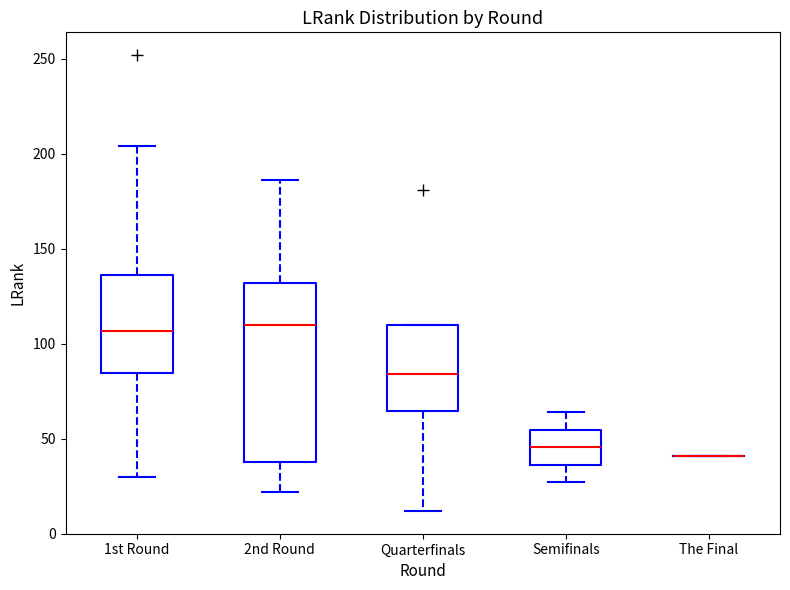

Reading left to right, read every box against the y-axis: the position of its median line, the range the box covers, and the ends of its whiskers. The values are not printed on the chart, so give them approximately, as read against the axis.

1st Round: median 105, box 85 to 135, whiskers 30 to 205
2nd Round: median 110, box 40 to 130, whiskers 20 to 185
Quarterfinals: median 85, box 65 to 110, whiskers 10 to 110
Semifinals: median 45, box 35 to 55, whiskers 25 to 65
The Final: box collapsed to a line at 40, whiskers 40 to 40